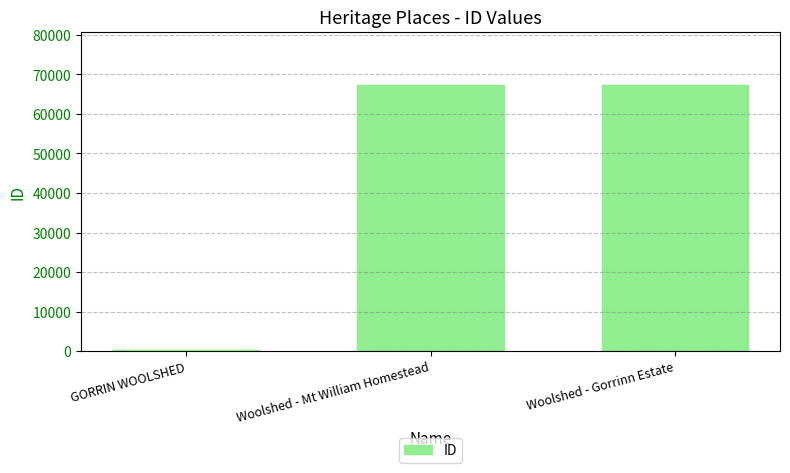

What value does the data have at Woolshed - Mt William Homestead?

67329